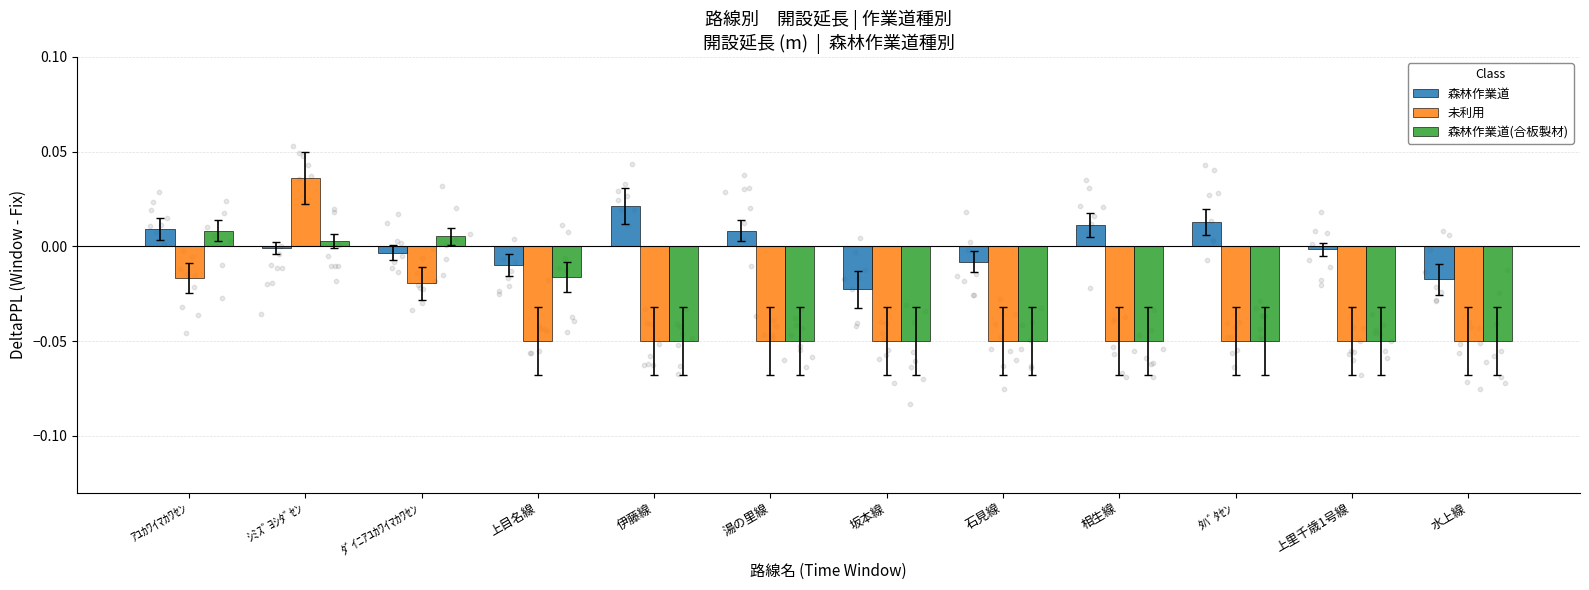

Which series has the largest total across all categories?

森林作業道